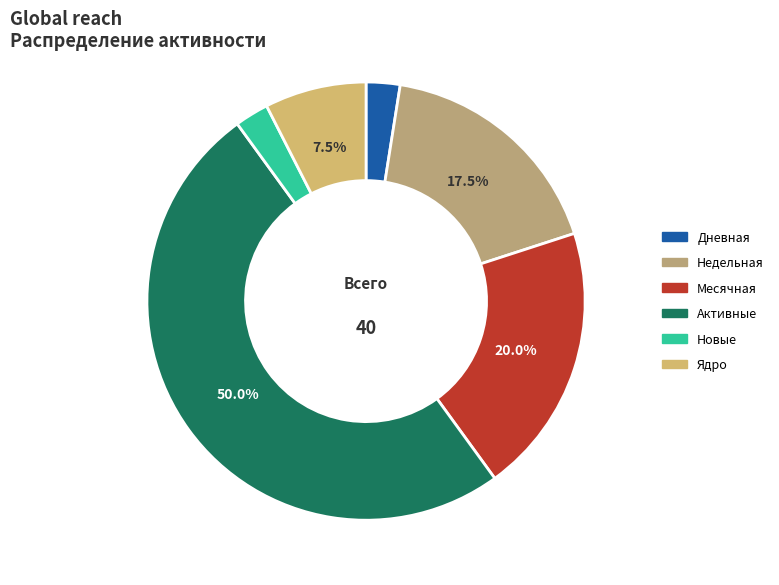

Count the number of slices in the pie.

6